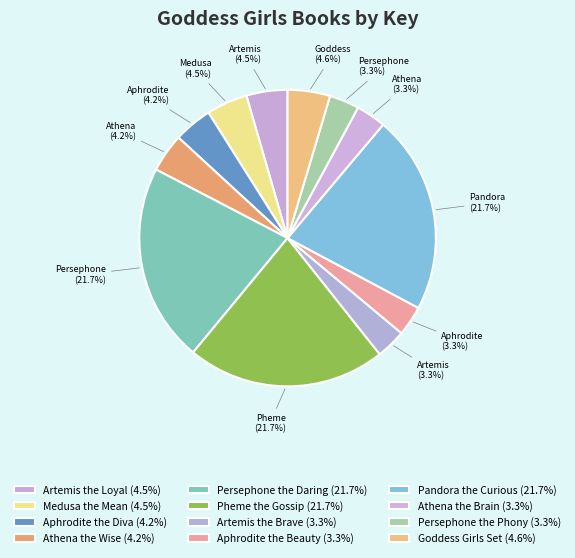

To the nearest percent, what percentage of the pie is Goddess Girls Set?

5%